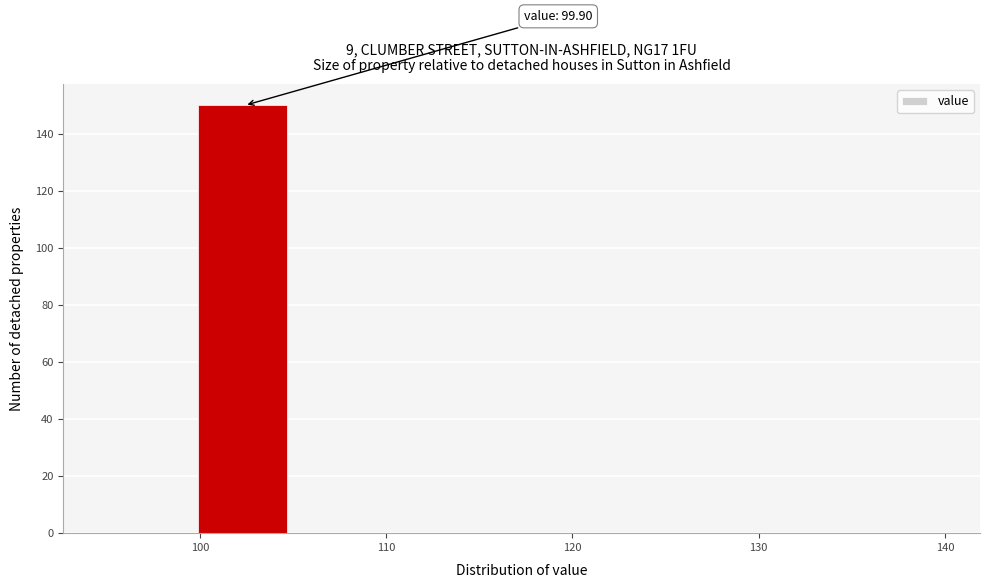

Over which range of the x-axis is the bar tallest?

99.9 to 104.9